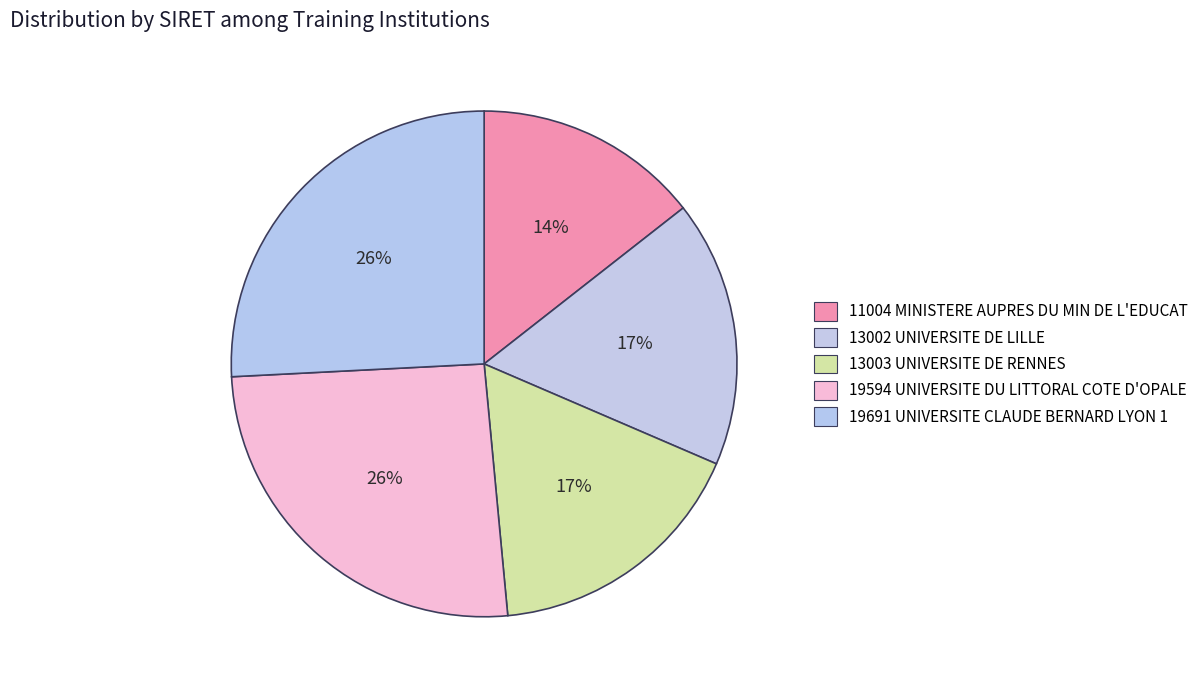

Count the number of slices in the pie.

5